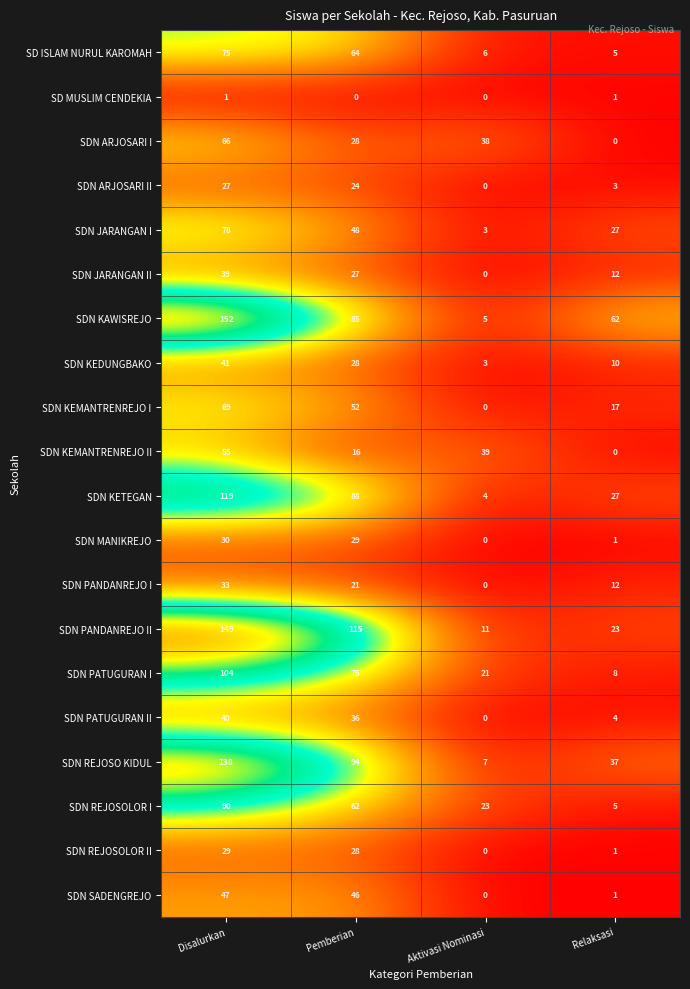

How many distinct data groups are displayed?

20